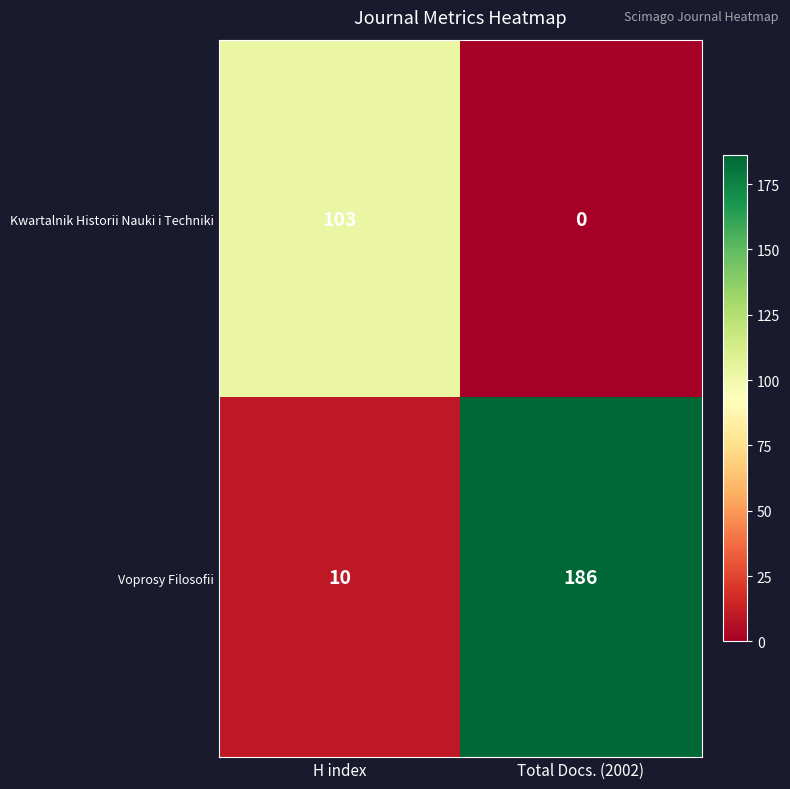

The Voprosy Filosofii series shows 186 at Total Docs. (2002). True or false?

True